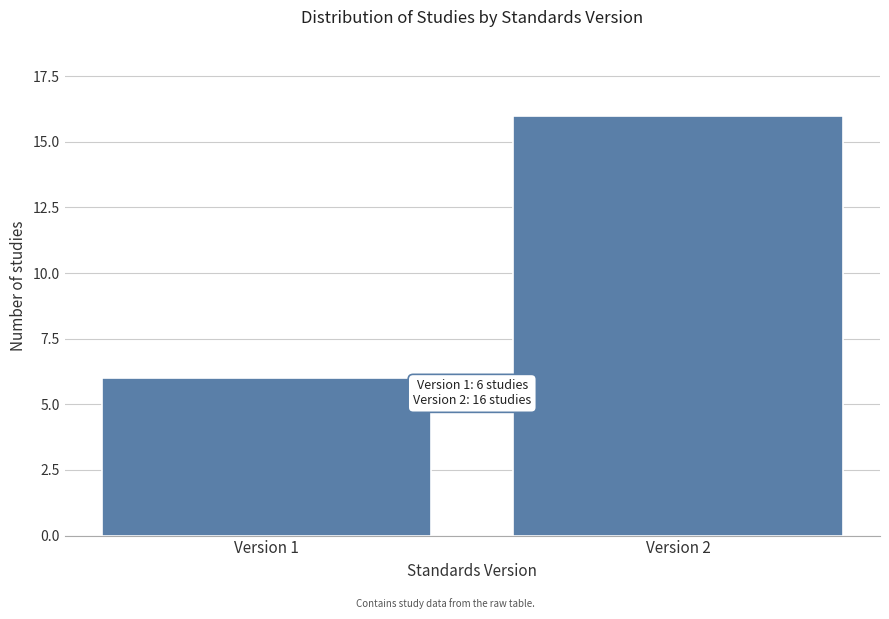

Reading left to right, what are all the values shown in this chart?

6	16